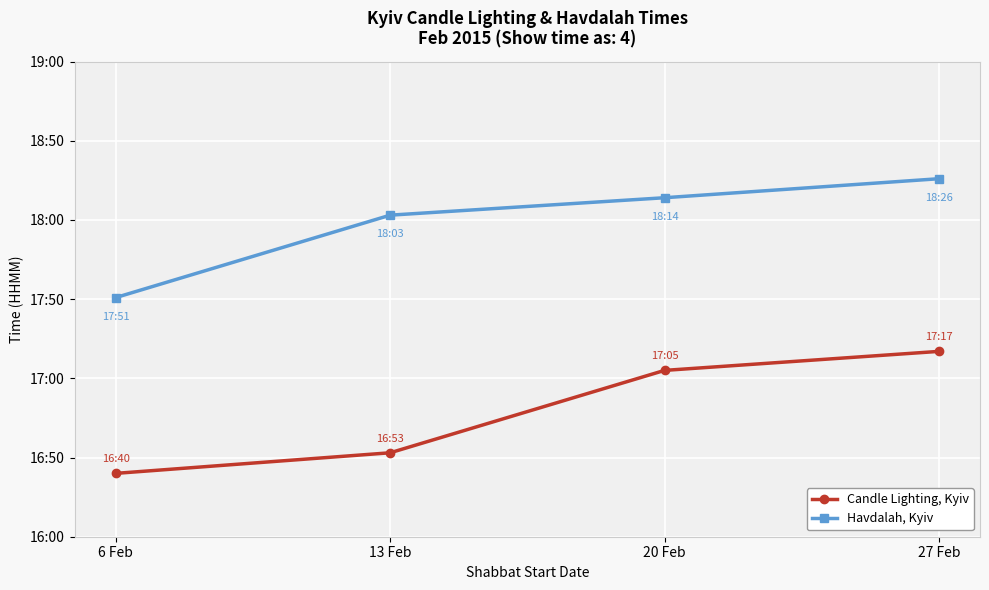

Which series changed the most between 6 Feb and 13 Feb?

Havdalah, Kyiv